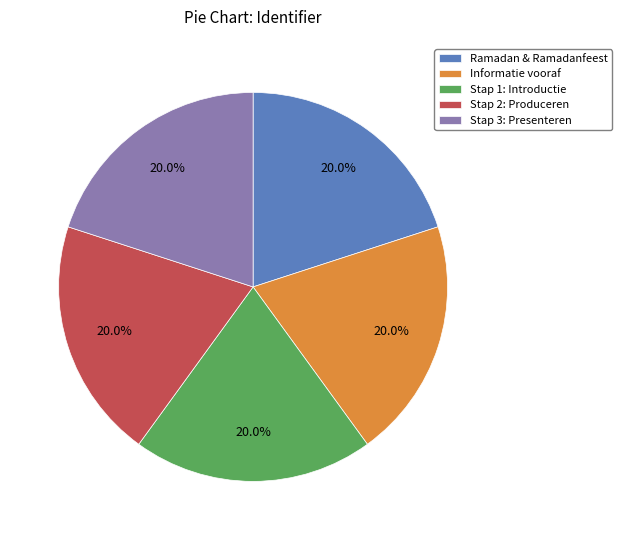

Is it true that Stap 2: Produceren is 34% of the pie?

False